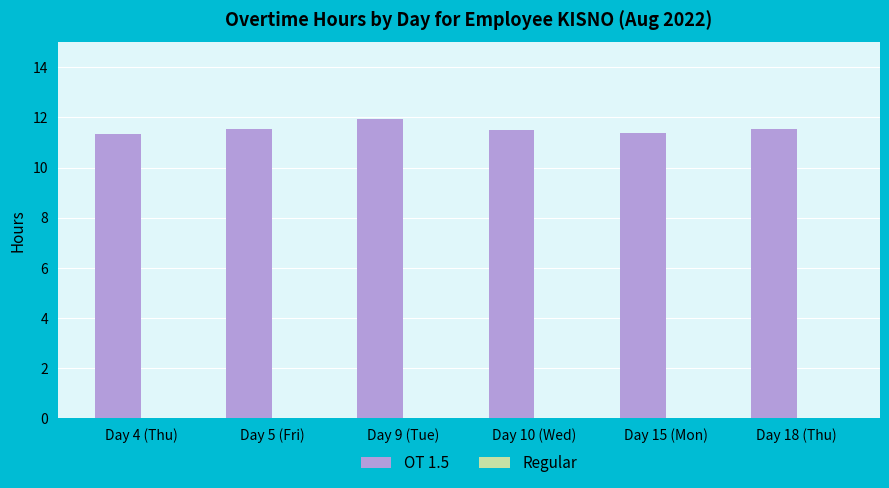

What is the ratio of the value at Day 9 (Tue) to the value at Day 15 (Mon)?

1.1